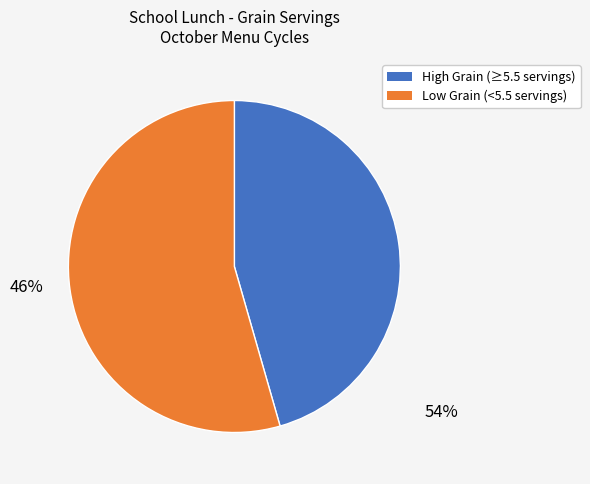

Is there a majority slice in this chart?

Yes